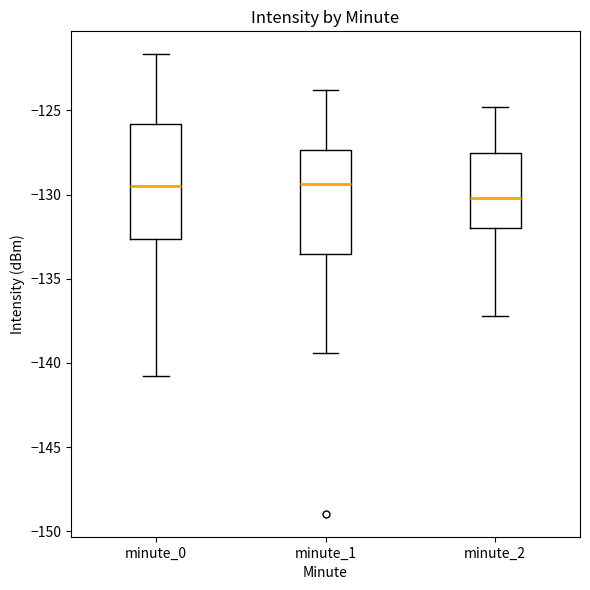

Reading left to right, read every box against the y-axis: the position of its median line, the range the box covers, and the ends of its whiskers. The values are not printed on the chart, so give them approximately, as read against the axis.

minute_0: median -129.5, box -132.5 to -126.0, whiskers -141.0 to -121.5
minute_1: median -129.5, box -133.5 to -127.5, whiskers -139.5 to -124.0
minute_2: median -130.0, box -132.0 to -127.5, whiskers -137.0 to -125.0